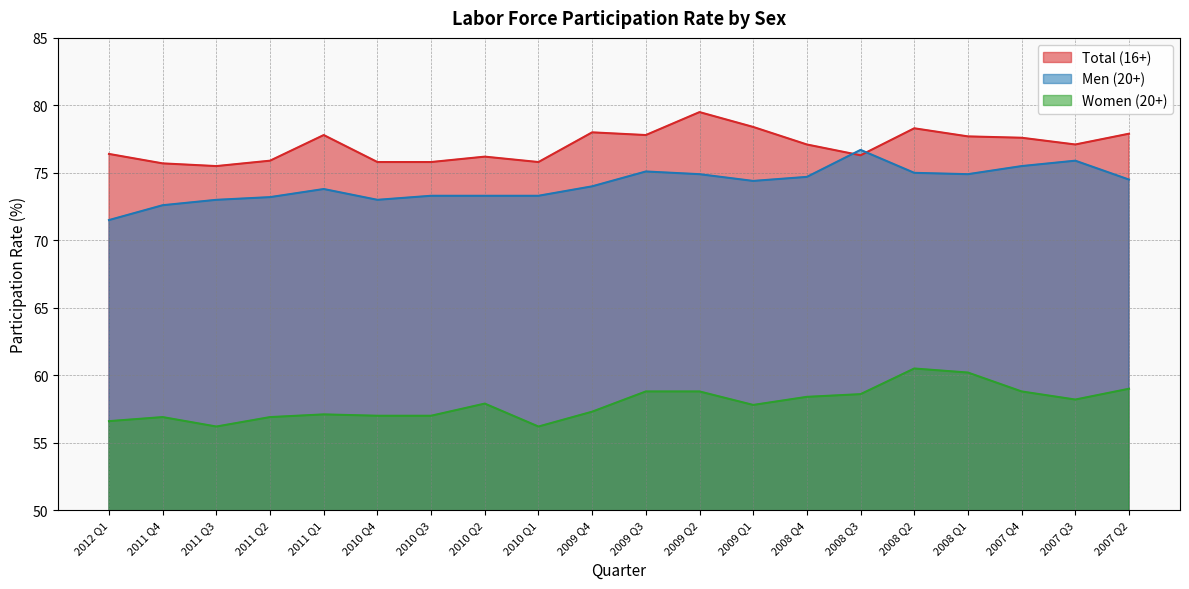

What is the smallest value displayed?

56.2